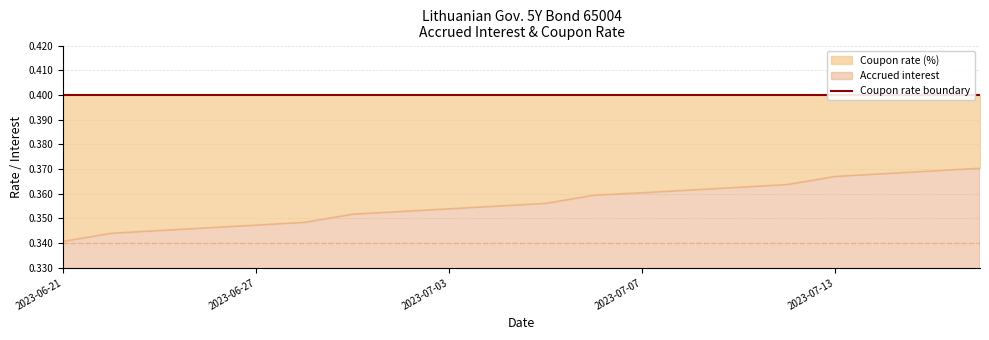

Which series has the largest range (max minus min)?

Accrued interest